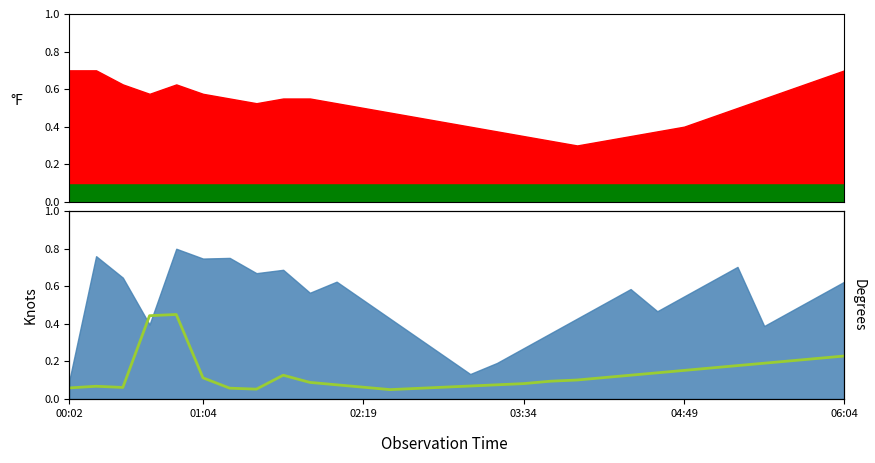

True or false: the data shows 0.1 at 12.

True